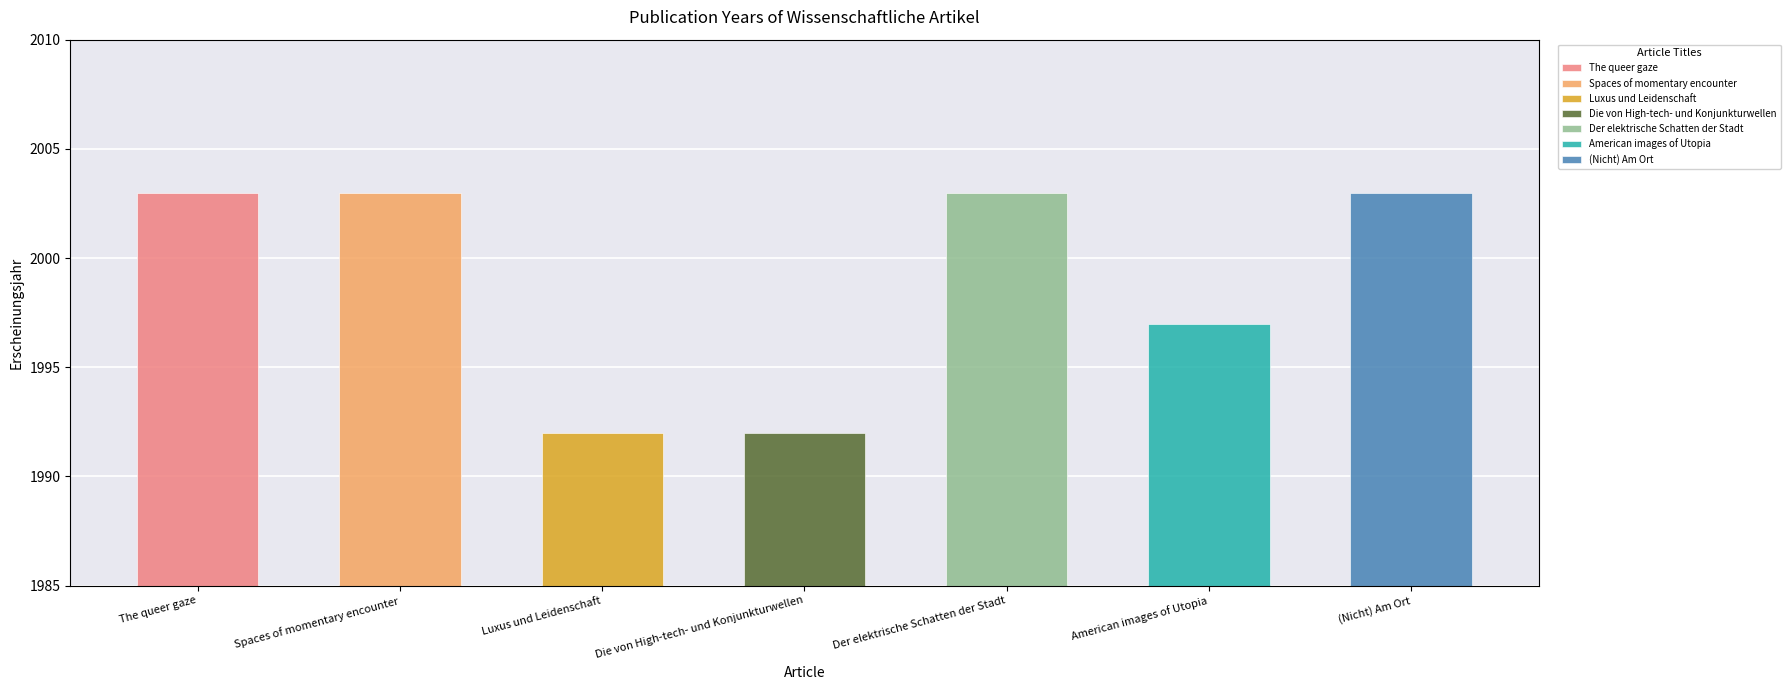

What value does the data have at Luxus und Leidenschaft, to the nearest 5?

1990